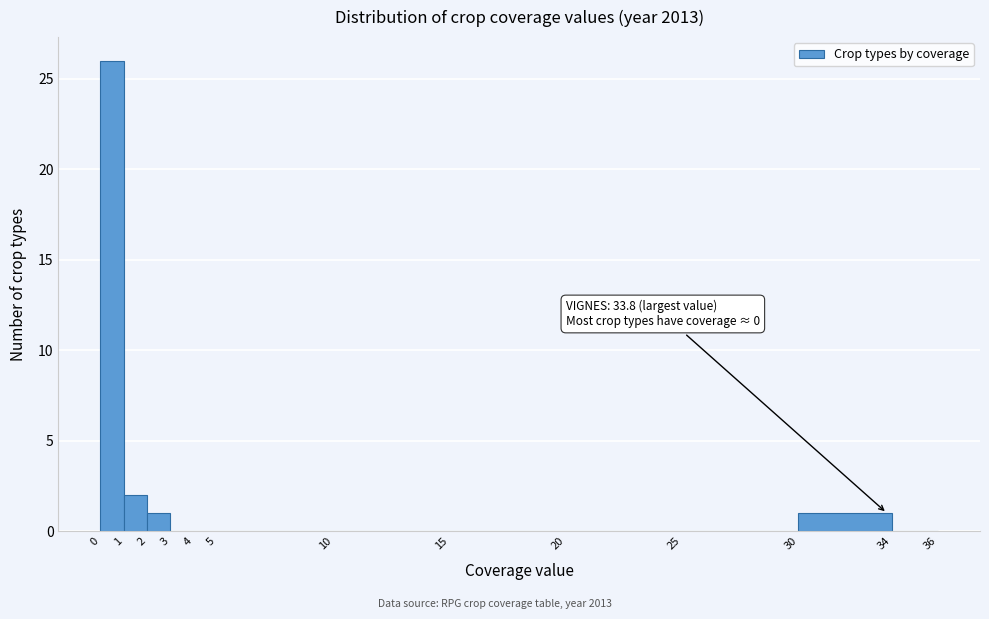

Over which range of the x-axis is the bar tallest?

0 to 1